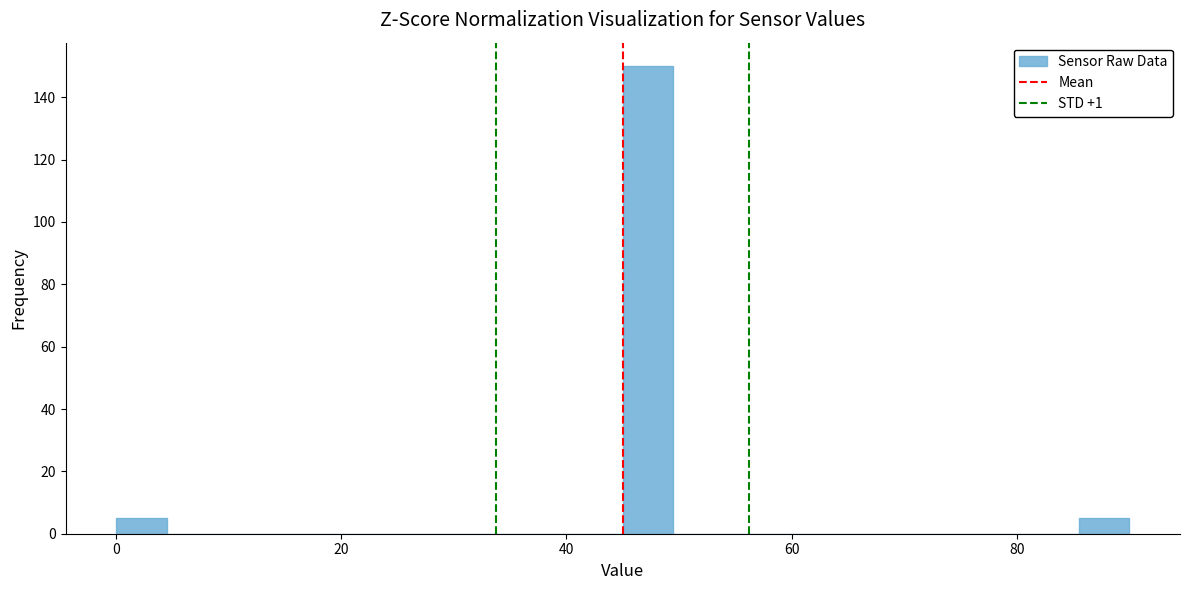

Around what value on the x-axis is the tallest bar? Give the approximate position of its centre, as read against the axis.

48